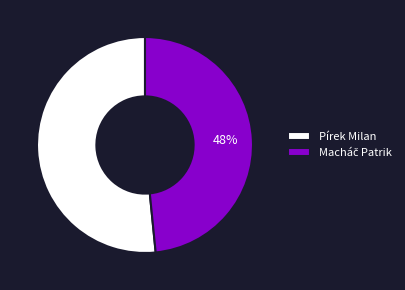

What is the largest slice in the pie chart?

Pírek Milan